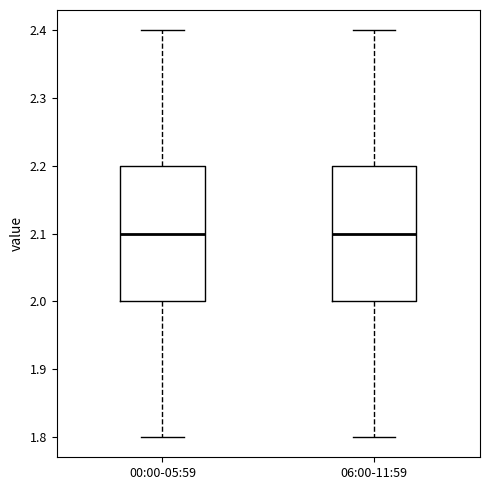

Reading left to right, read every box against the y-axis: the position of its median line, the range the box covers, and the ends of its whiskers. The values are not printed on the chart, so give them approximately, as read against the axis.

00:00-05:59: median 2.1, box 2.0 to 2.2, whiskers 1.8 to 2.4
06:00-11:59: median 2.1, box 2.0 to 2.2, whiskers 1.8 to 2.4